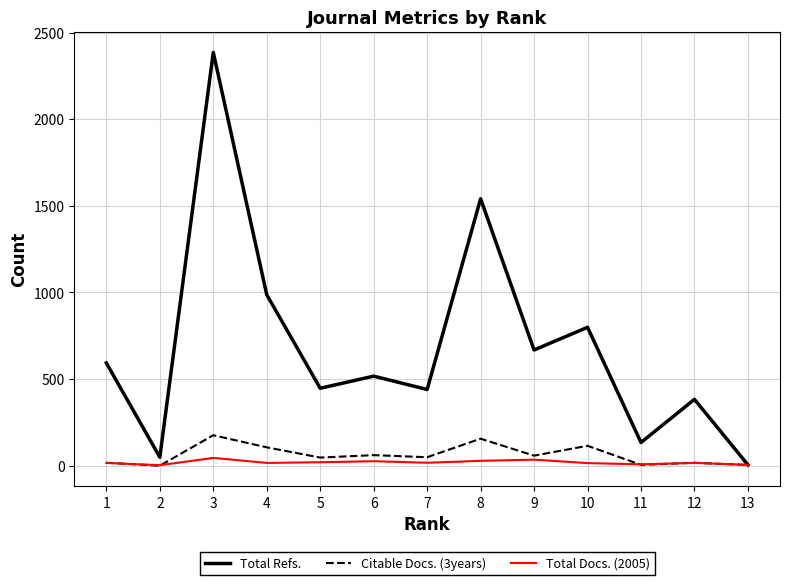

Read the Citable Docs. (3years) value at 8, to the nearest 5.

155